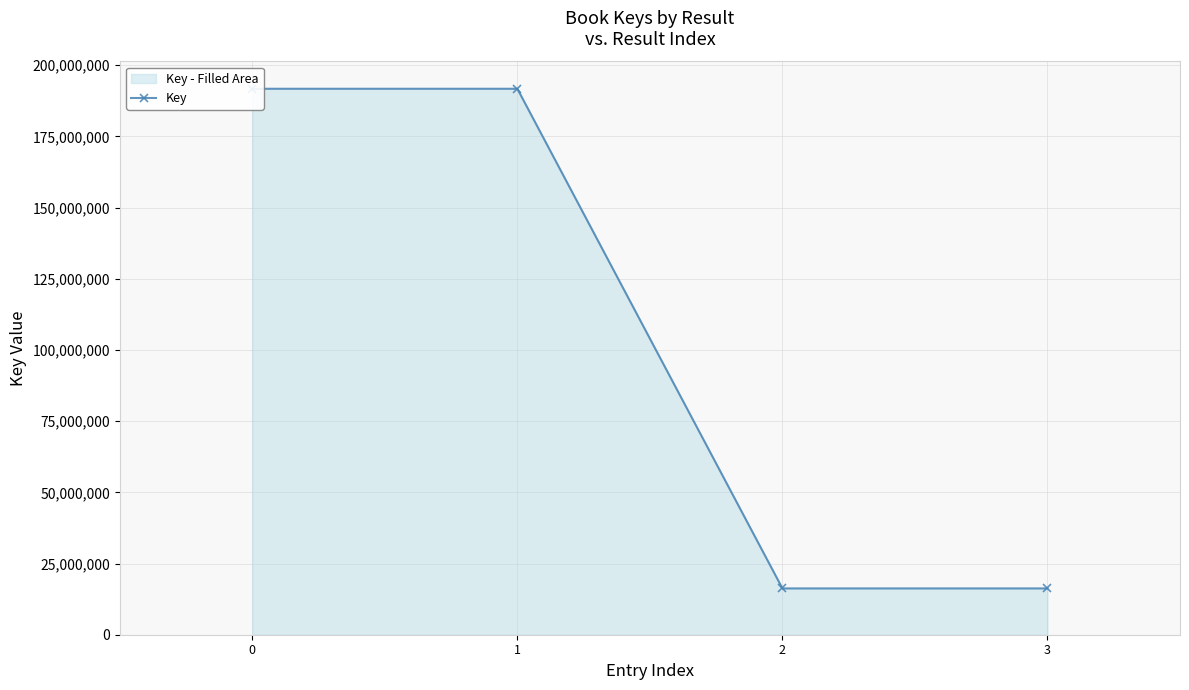

How many lines are shown in the chart?

1